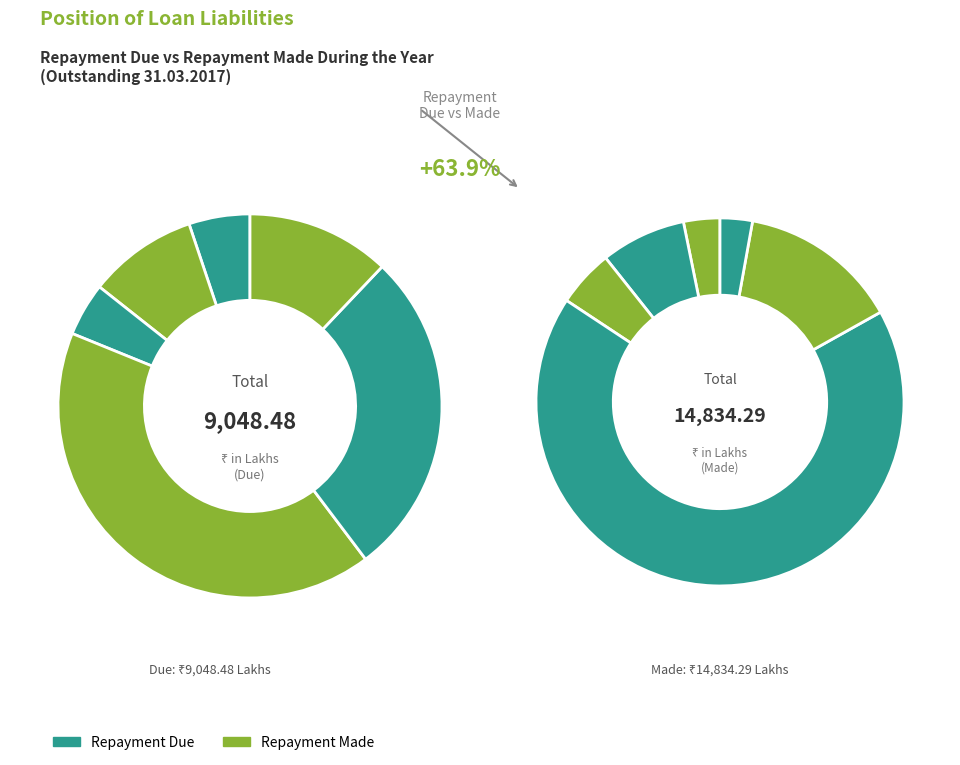

Do PFC (R-APDRP) B and REC MT Loan (100 Cr) together represent more than half of the pie?

No